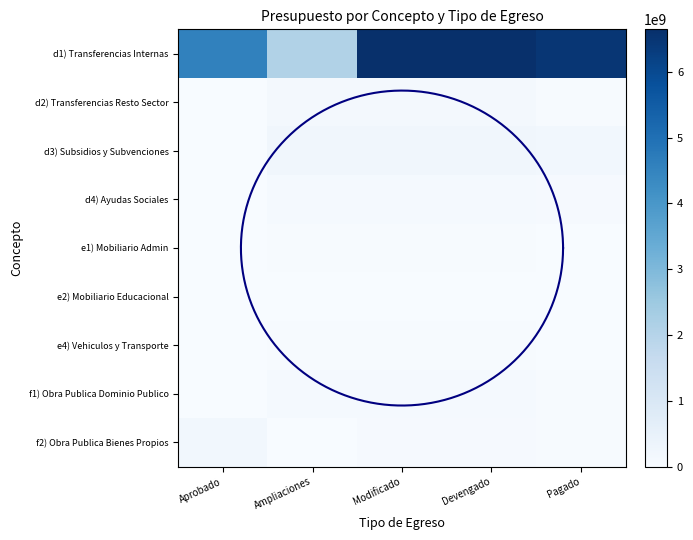

How many positive values does the d2) Transferencias Resto Sector series have?

4